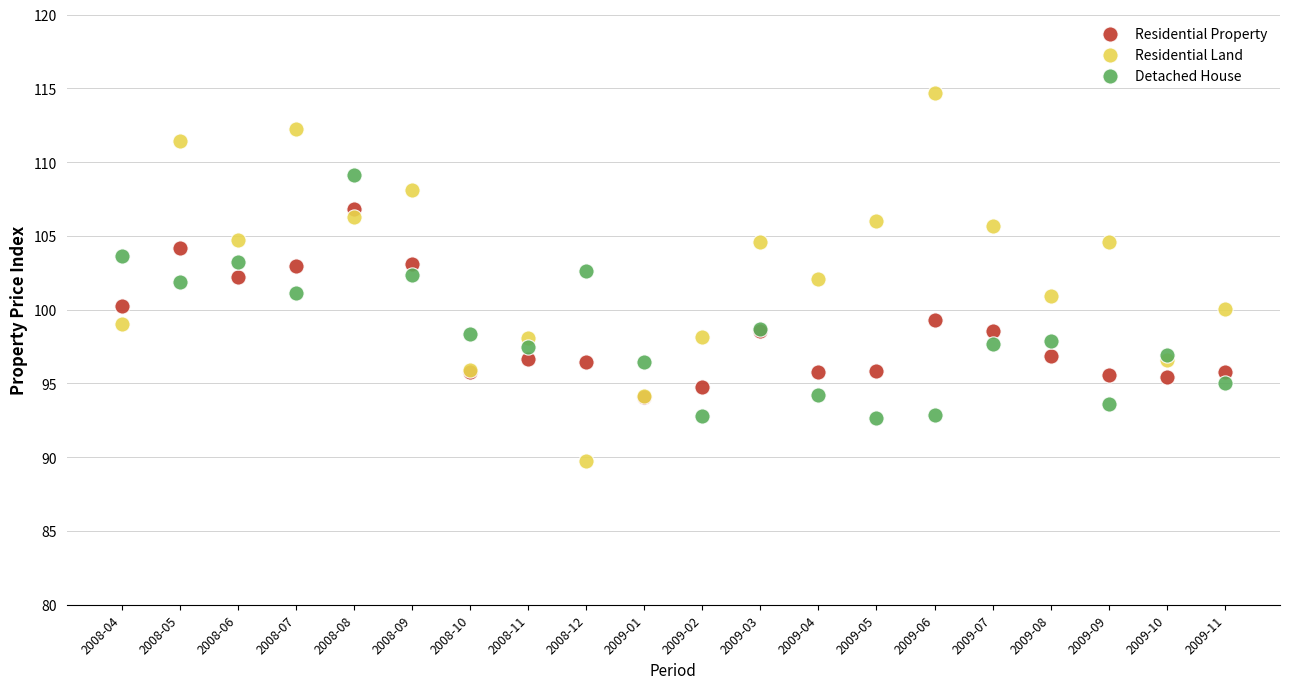

What are all the series names shown in the legend?

Residential Property, Residential Land, Detached House